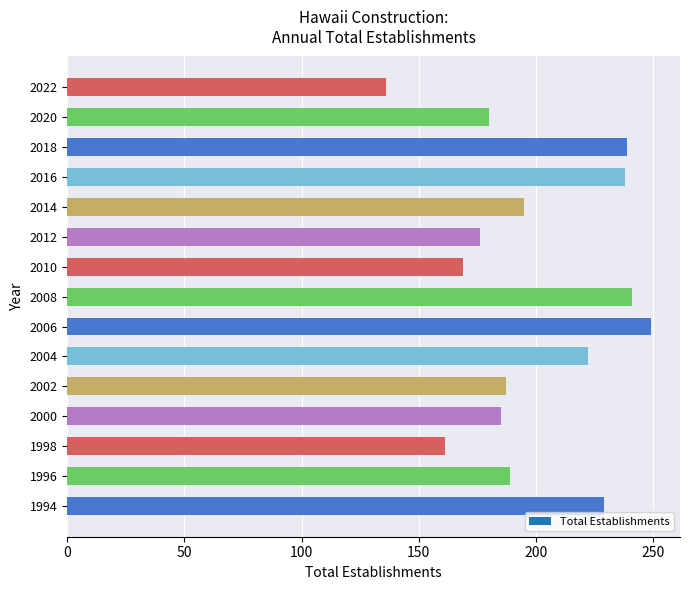

Which has a higher value, 2020 or 2016?

2016